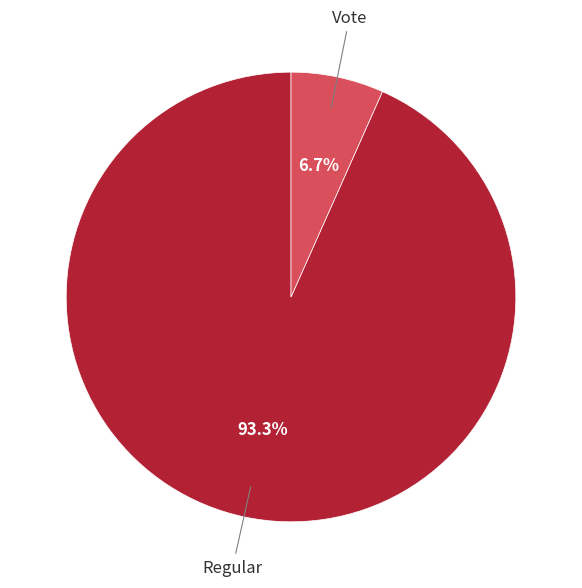

Does any single category account for the majority?

Yes